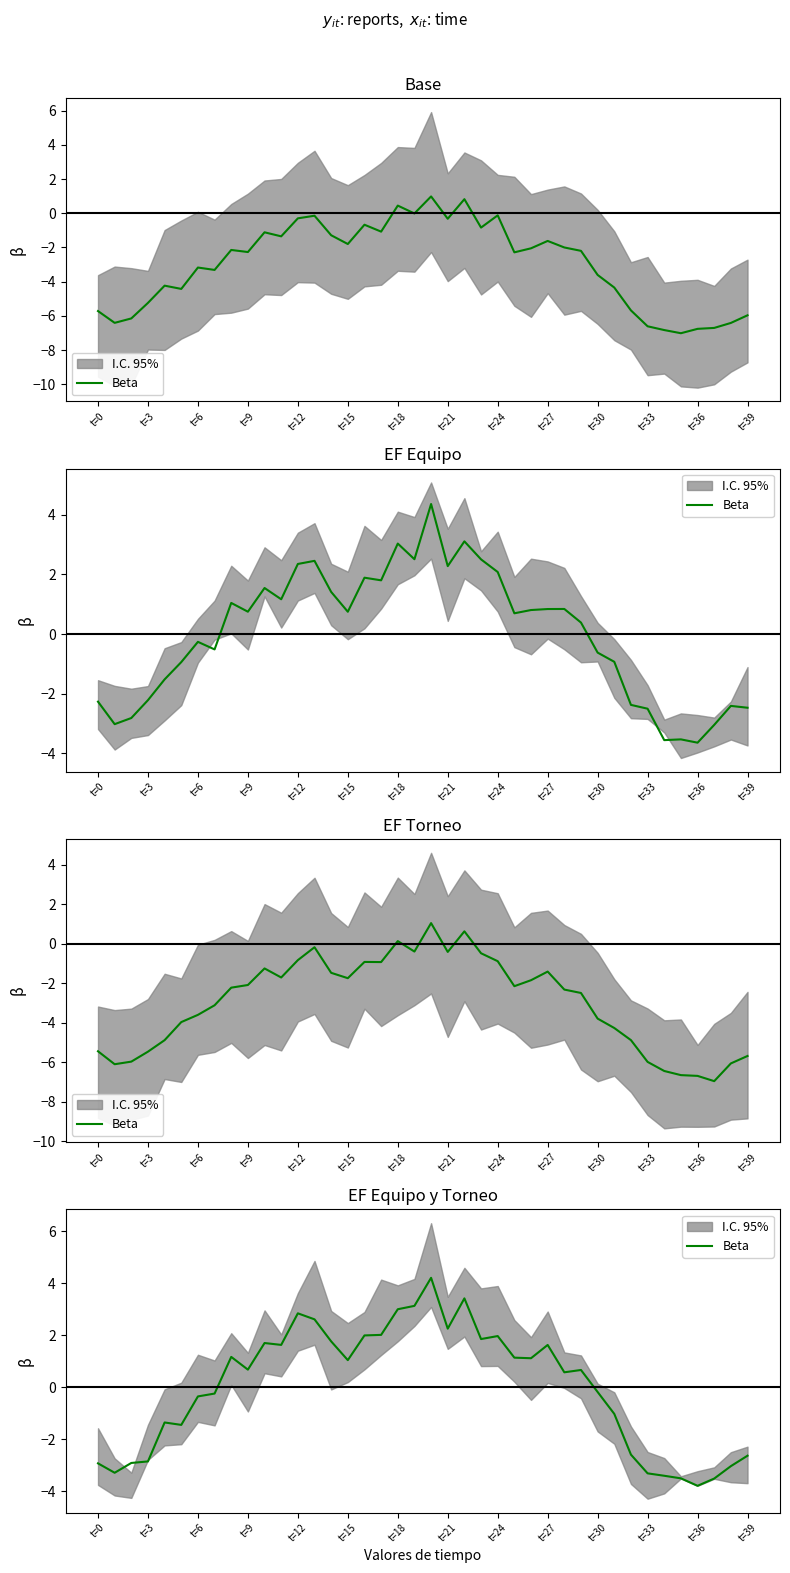

How many interior local peaks (higher than both neighbors) does the data have?

9